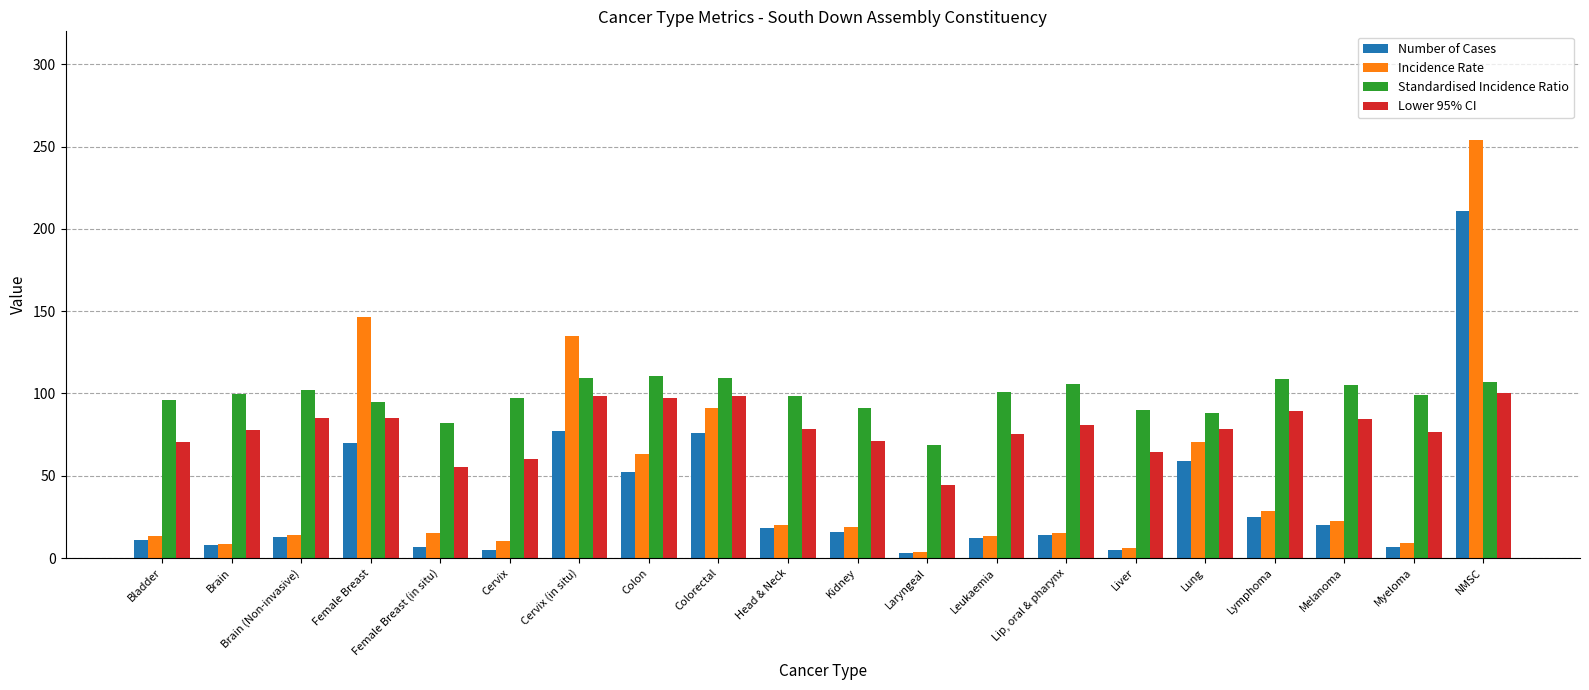

How many bars are there in total?

80